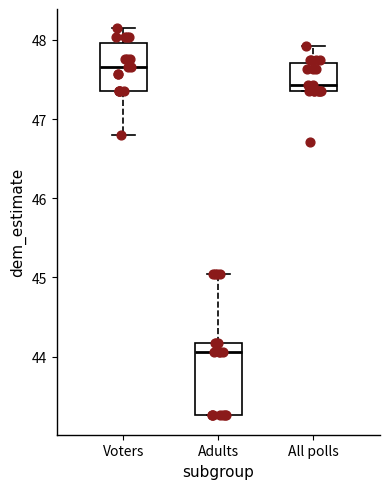

Where is the lower edge of the box for Voters on the y-axis? The values are not printed on the chart, so give them approximately, as read against the axis.

47.4